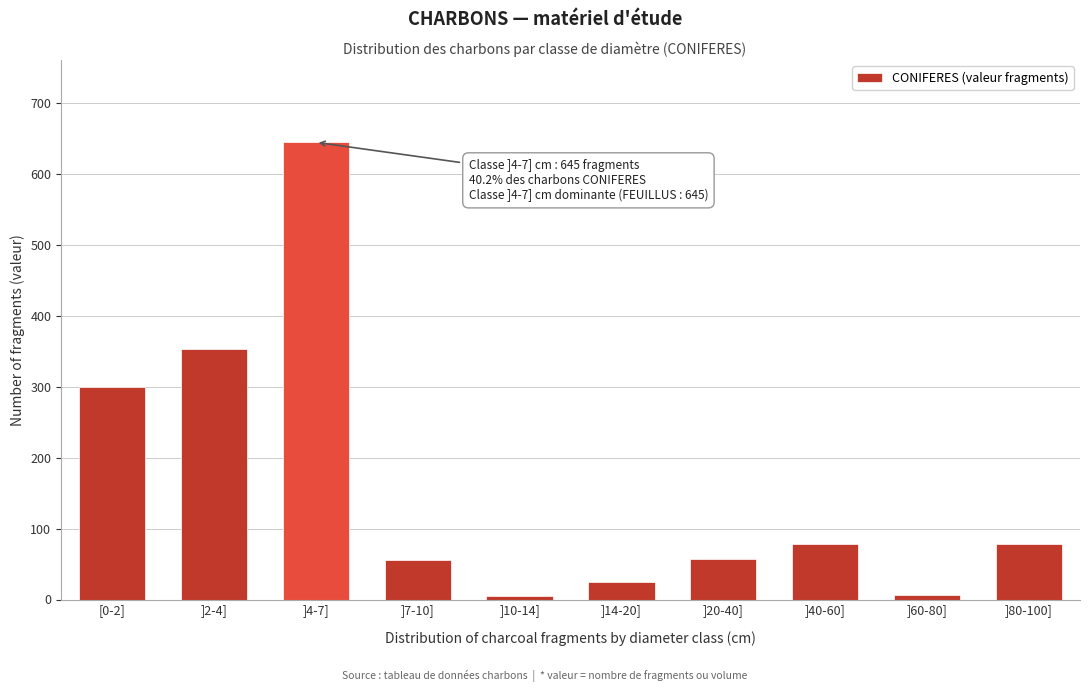

Which label corresponds to the largest value in the chart?

]4-7]